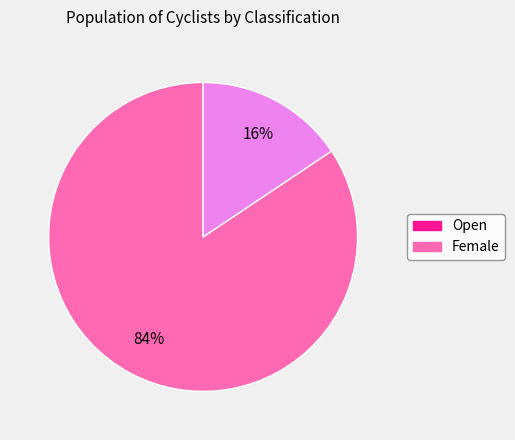

To the nearest percent, what is the average slice percentage?

50%